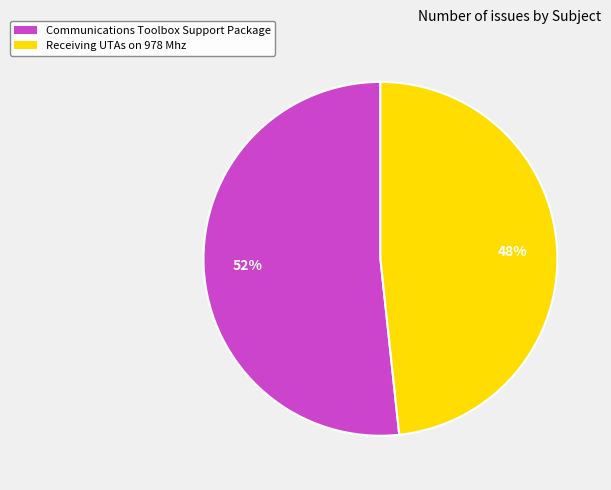

True or false: Receiving UTAs on 978 Mhz accounts for 37% of the total.

False